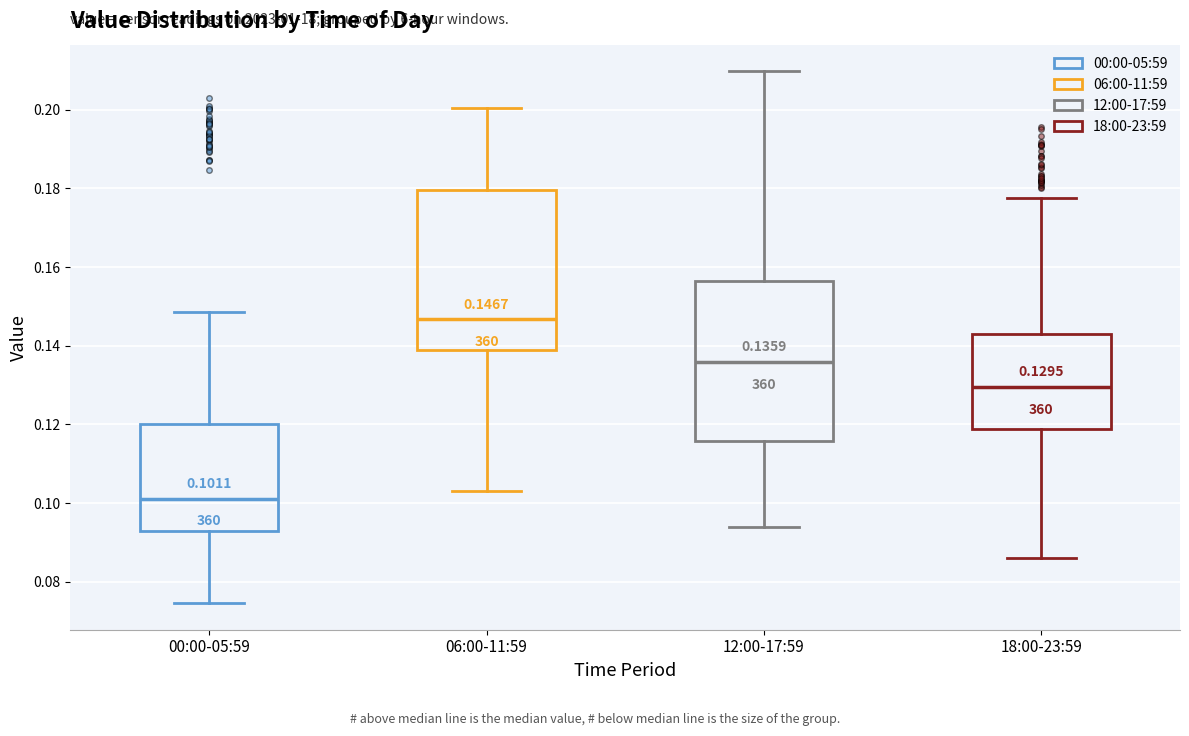

Which box's median line is the lowest?

00:00-05:59